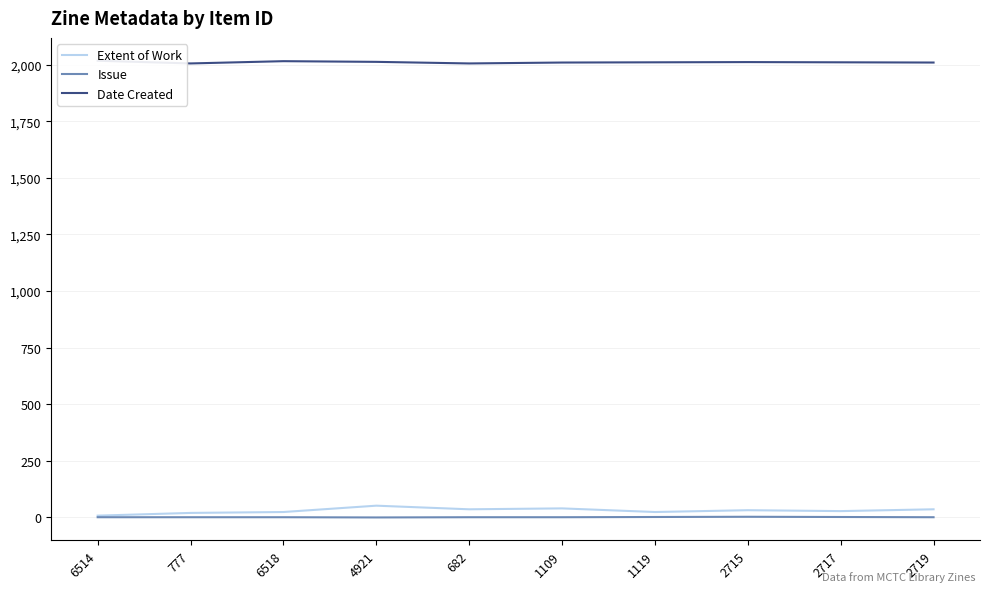

At which category does Issue reach its first local peak?

2715